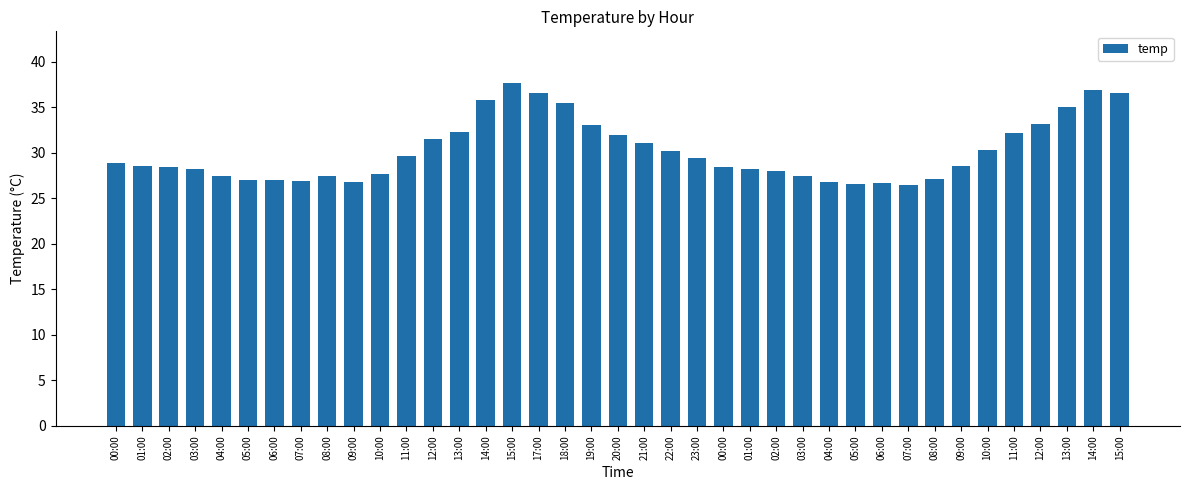

List the labels in order of value, largest first.

15:00, 14:00, 17:00, 15:00, 14:00, 18:00, 13:00, 12:00, 19:00, 13:00, 11:00, 20:00, 12:00, 21:00, 10:00, 22:00, 11:00, 23:00, 00:00, 01:00, 09:00, 02:00, 00:00, 03:00, 01:00, 02:00, 10:00, 04:00, 08:00, 03:00, 08:00, 05:00, 06:00, 07:00, 09:00, 04:00, 06:00, 05:00, 07:00